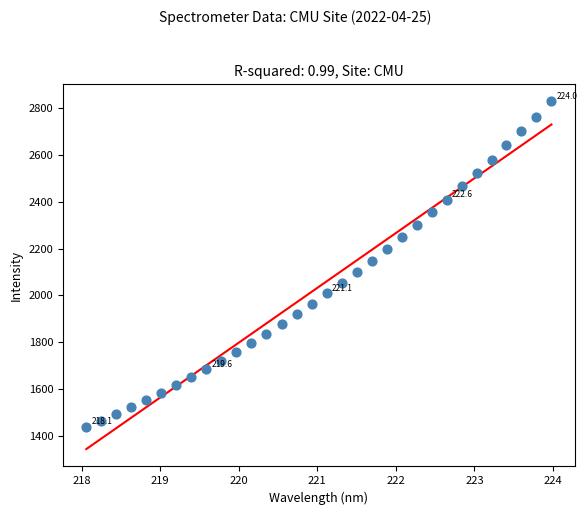

What is the range of X values (max minus min)?

5.9